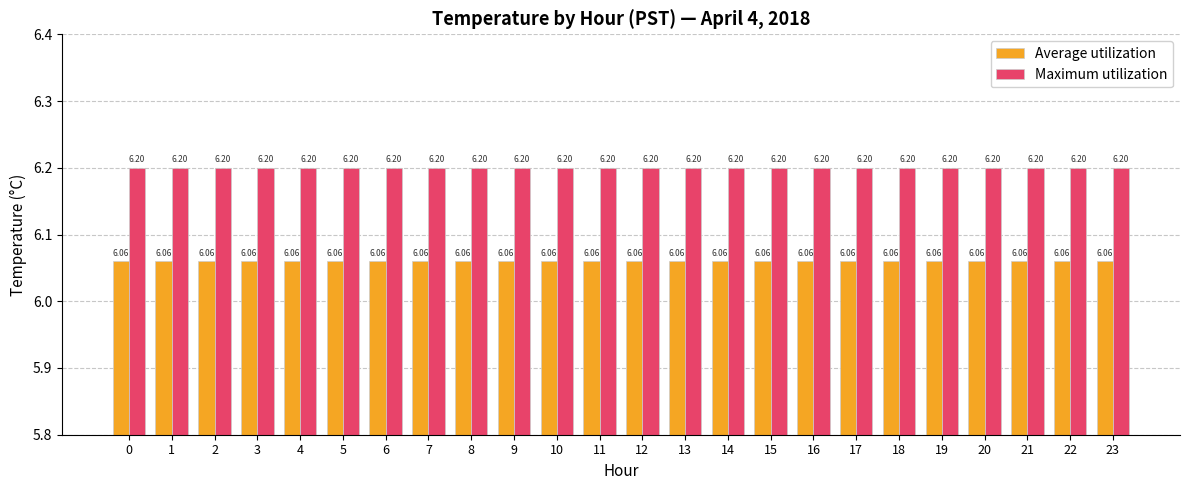

What is the spread (max minus min) of values at 20?

0.1